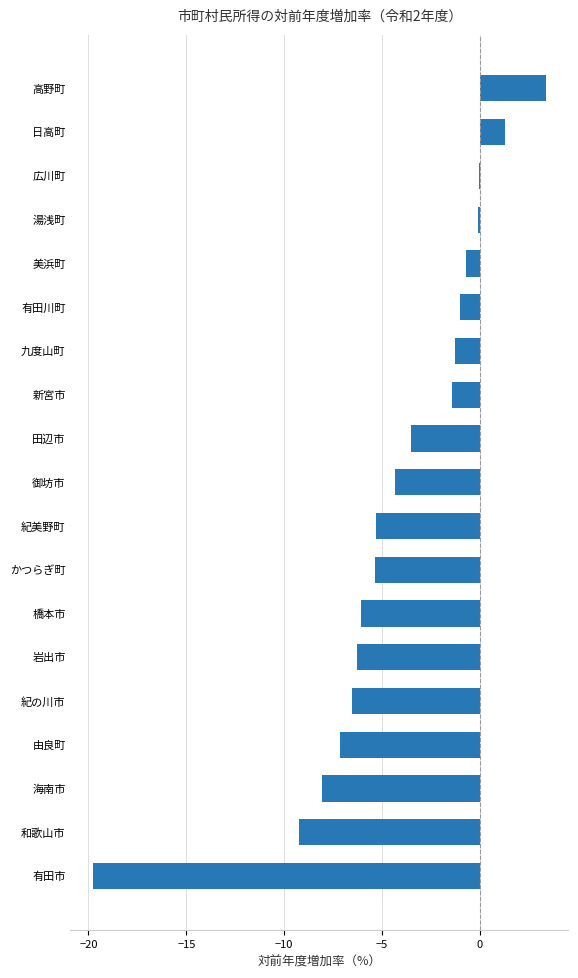

Which category has the highest value across all series?

高野町